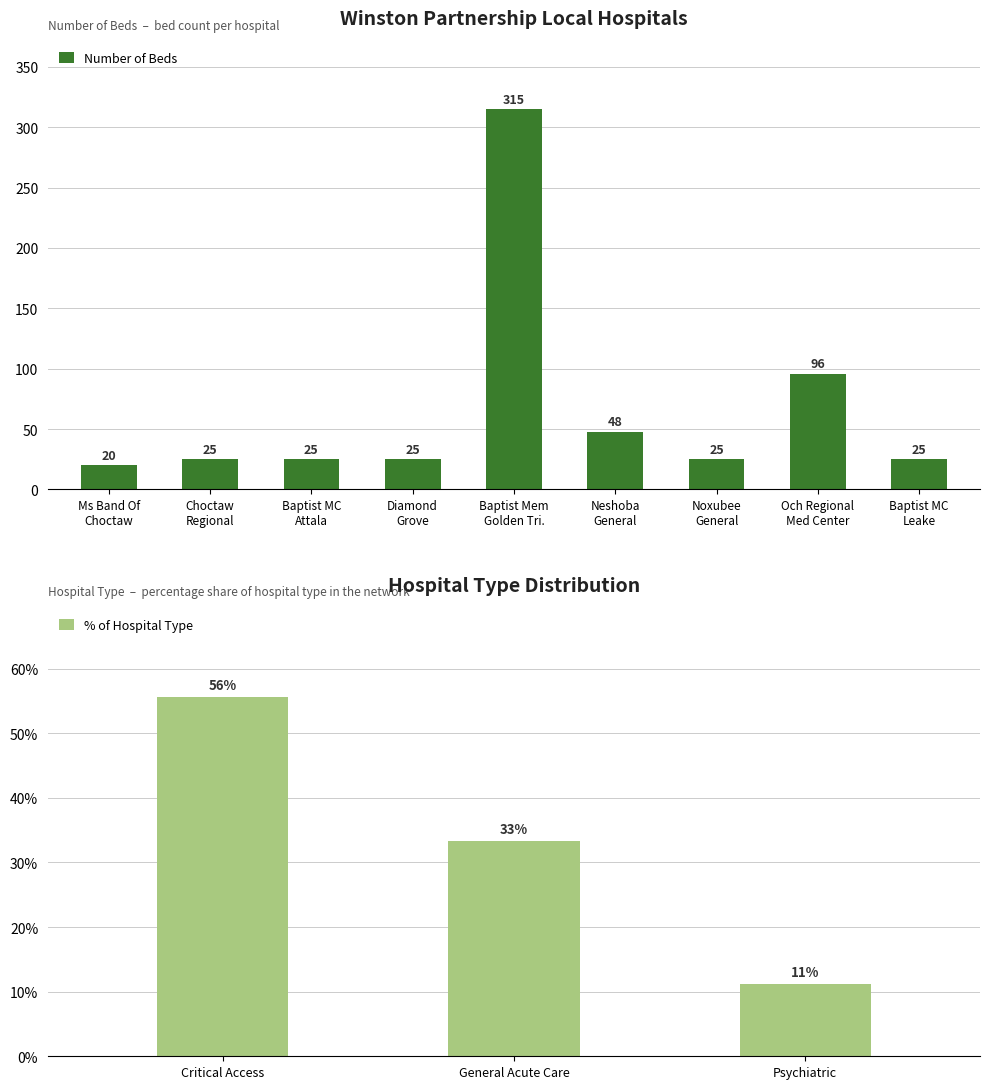

What is the greatest value displayed?

315